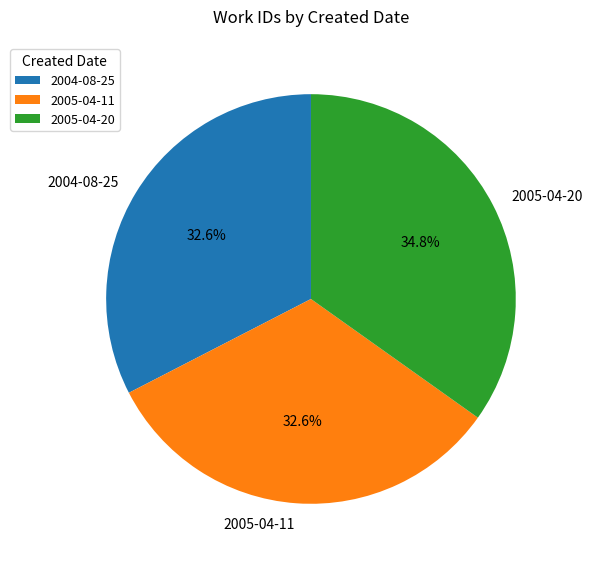

Is there any slice that represents more than half of the pie?

No